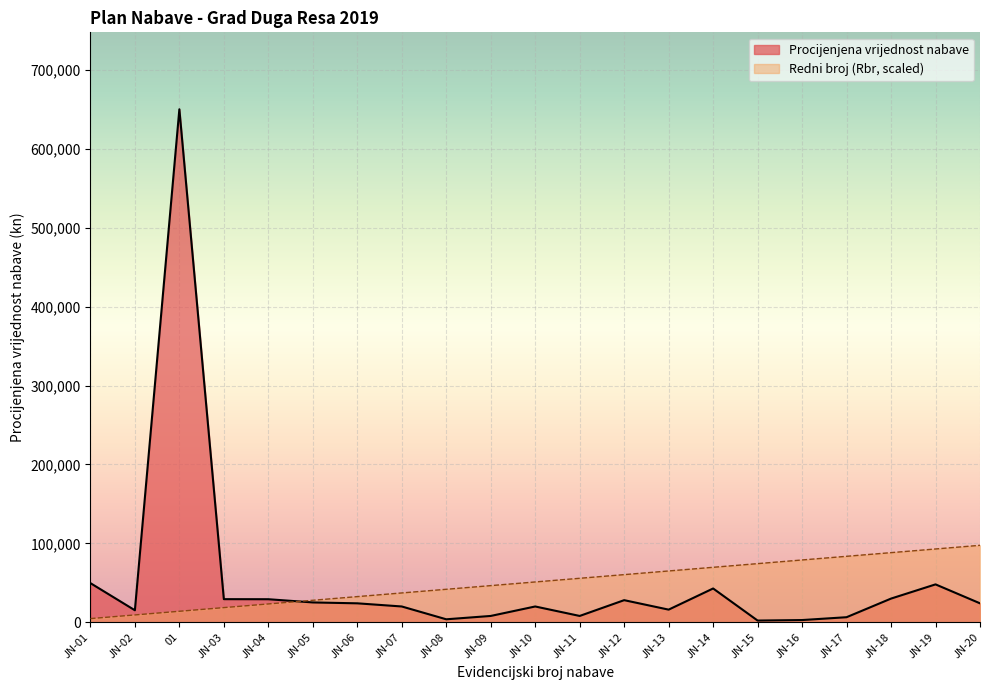

At which category is the sum across all series the highest?

01